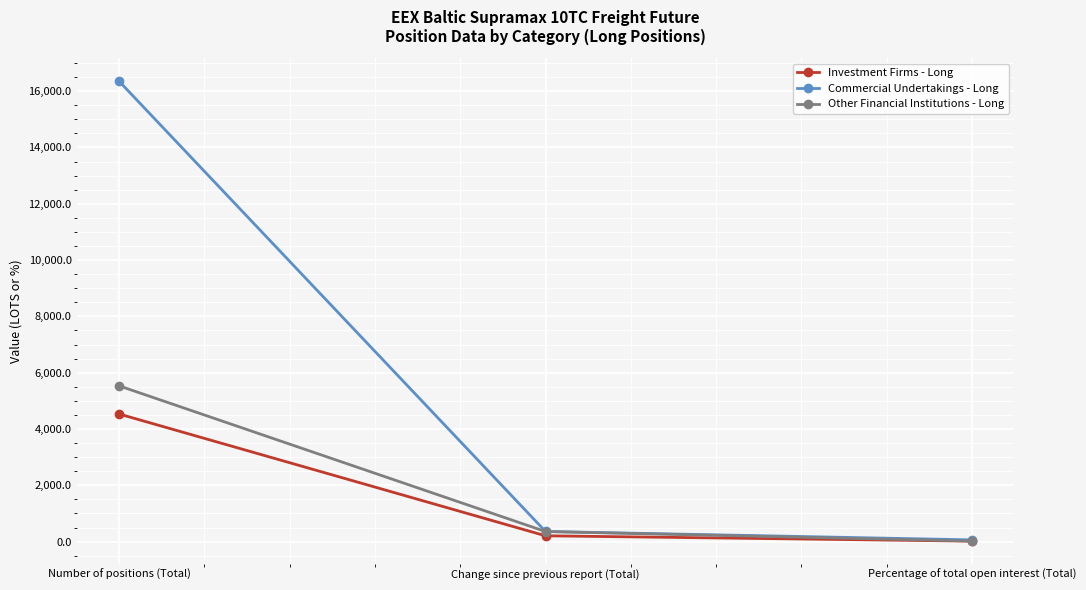

The Commercial Undertakings - Long series shows 360.0 at Change since previous report (Total). True or false?

True